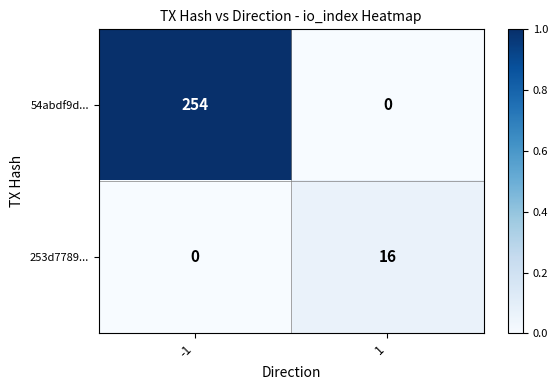

What is the sum of all 253d7789... values?

16